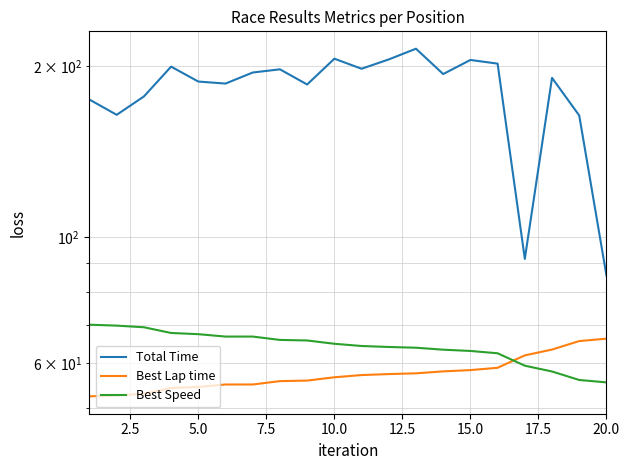

At how many categories does at least one series exceed 95?

18